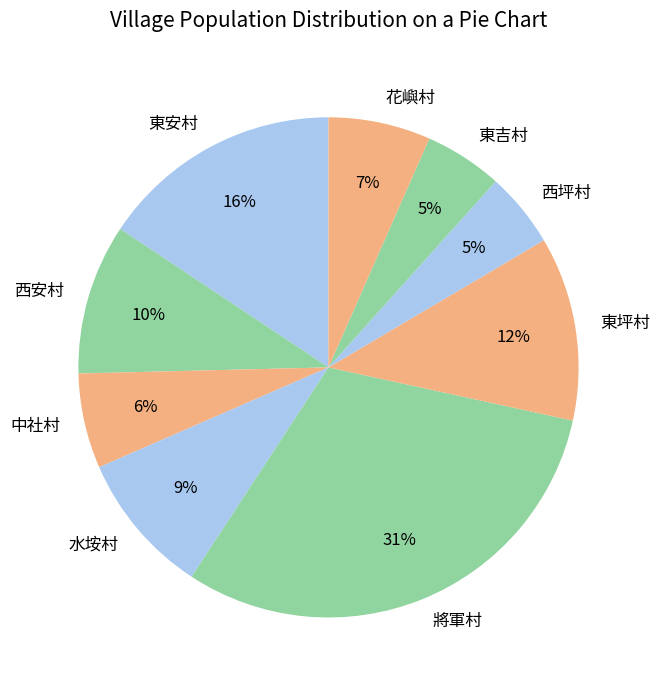

Combined, do 花嶼村 and 東安村 account for over 50%?

No